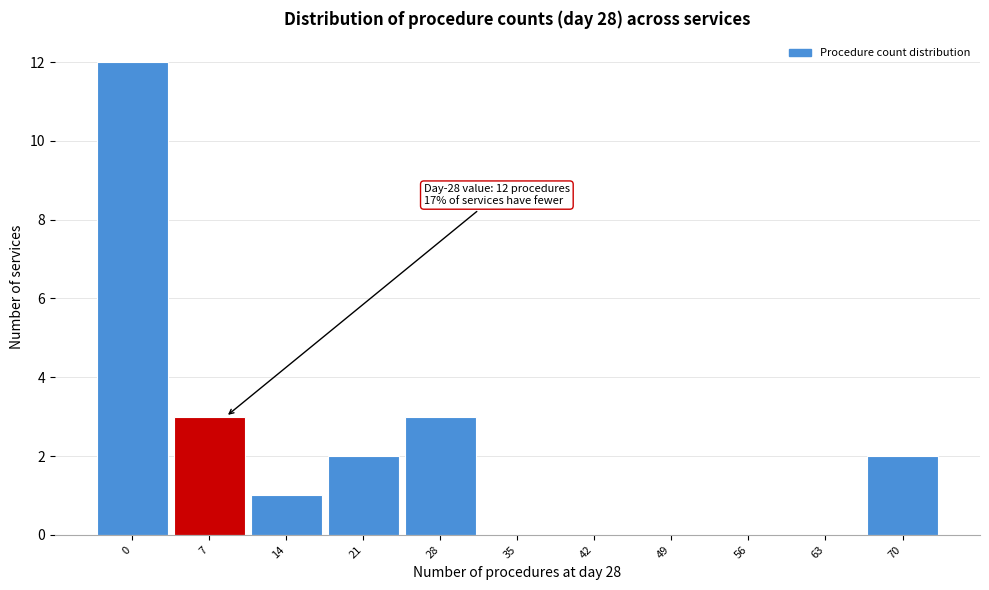

Reading right to left, transcribe all the data shown in this chart.

70=2	63=0	56=0	49=0	42=0	35=0	28=3	21=2	14=1	7=3	0=12